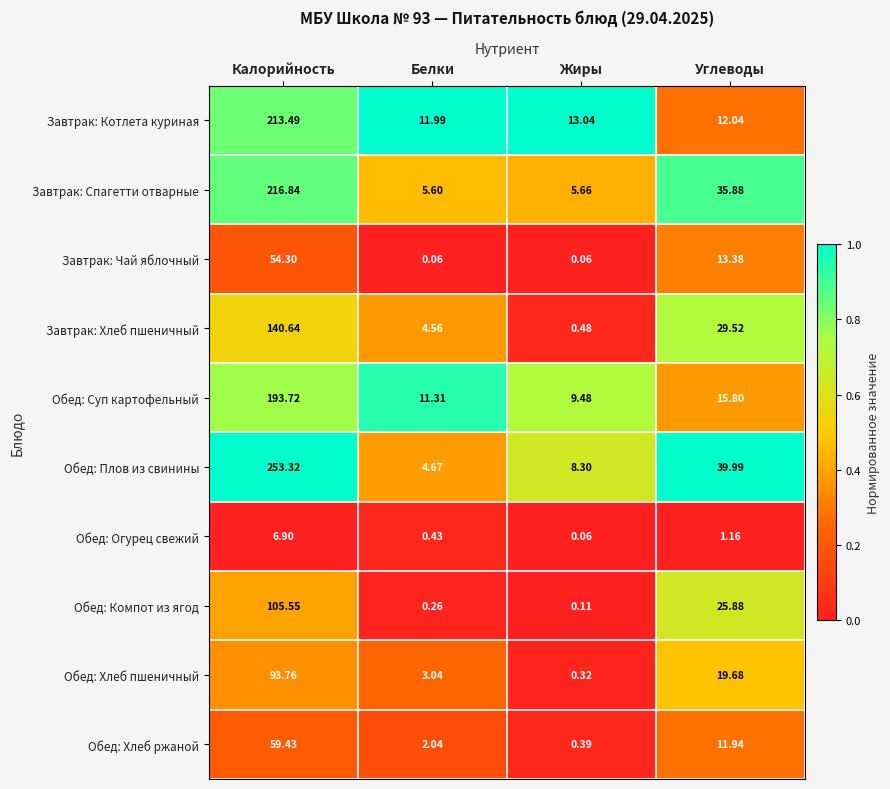

Which series has the largest range (max minus min)?

Обед: Плов из свинины